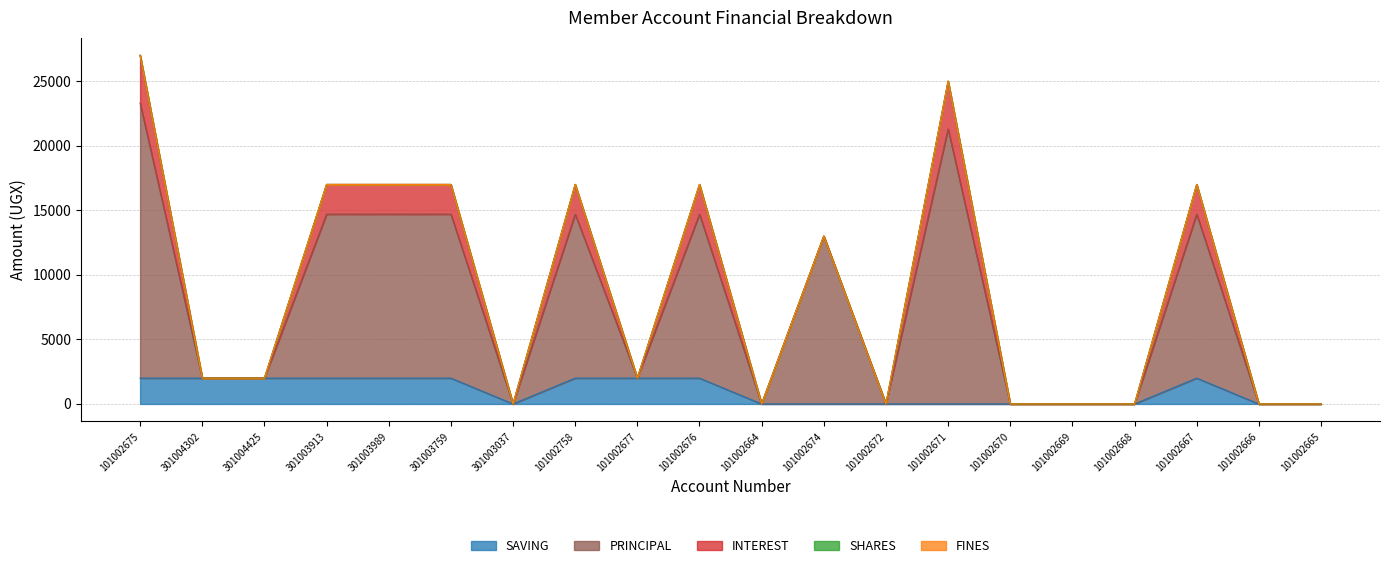

What position from the left is 101002677?

9